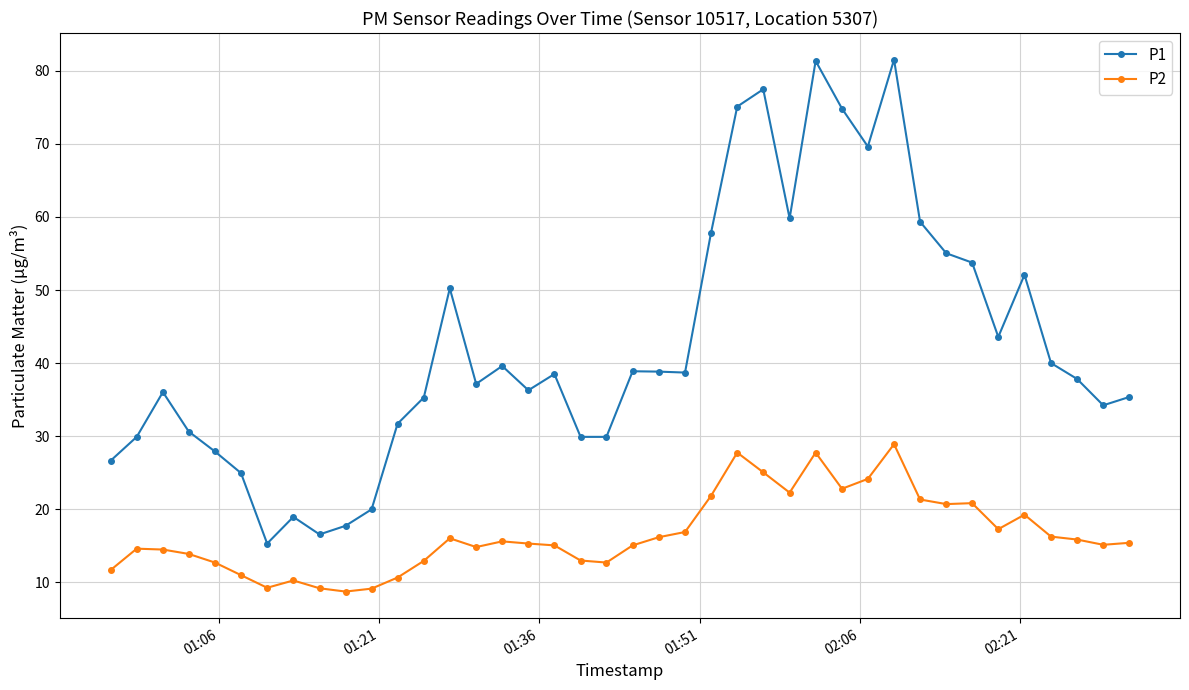

What are all the series names shown in the legend?

P1, P2